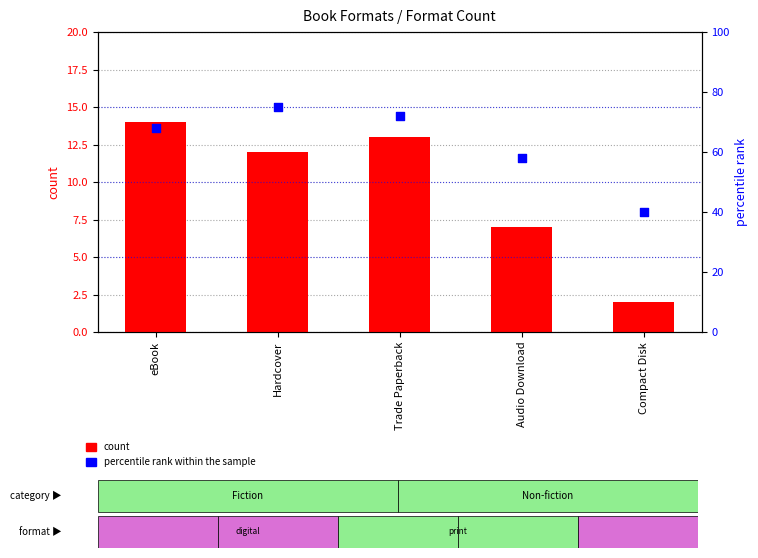

Is the value of percentile rank within the sample at eBook greater than the value of count at Trade Paperback?

Yes